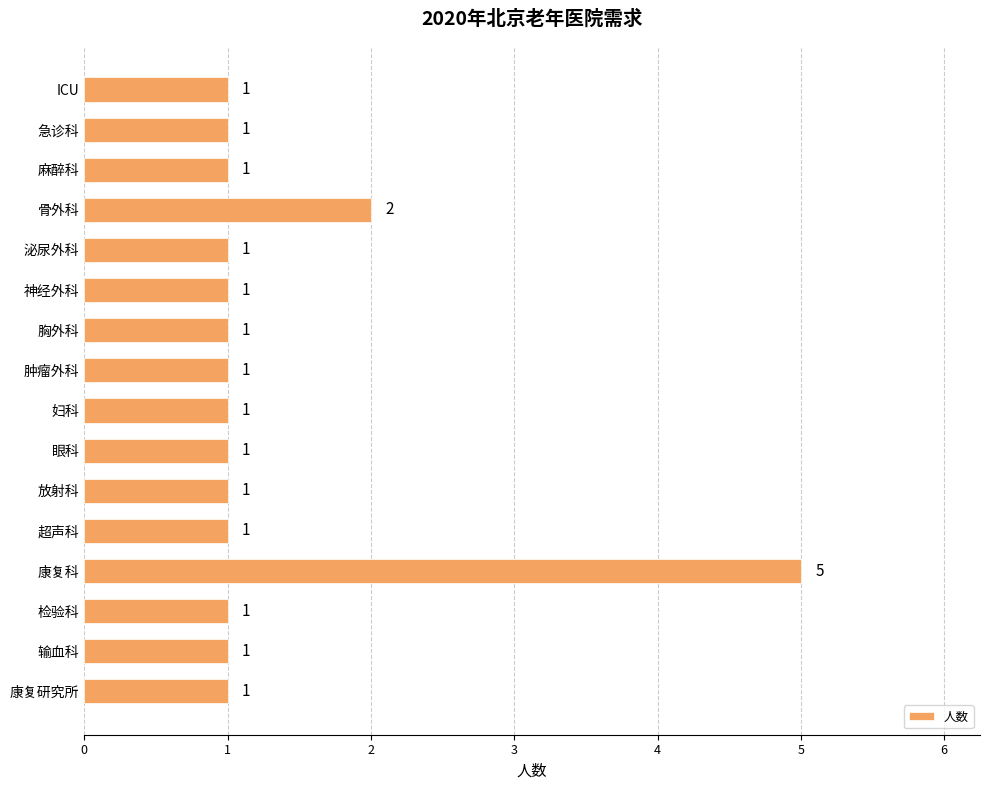

Approximately how many times larger is the value at 泌尿外科 compared to 放射科?

1.0